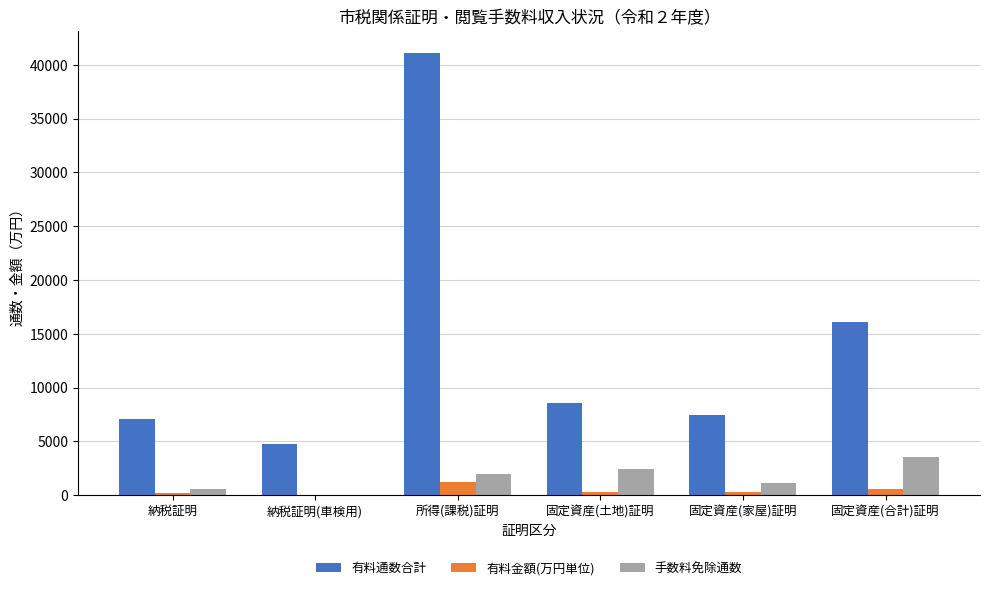

What is the total value across all series at 納税証明?

7855.3